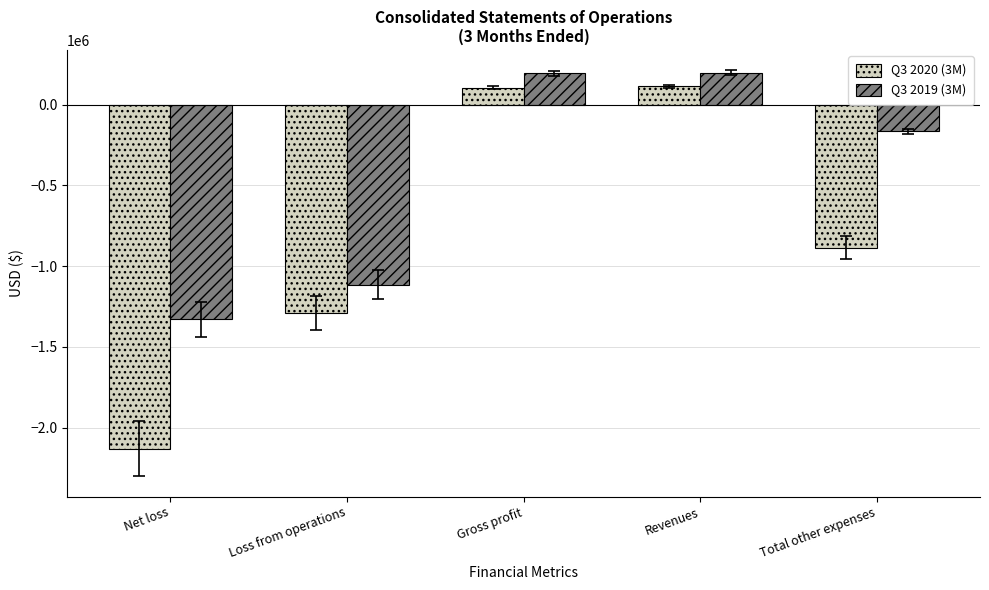

What is the minimum value shown in the chart?

-2131131